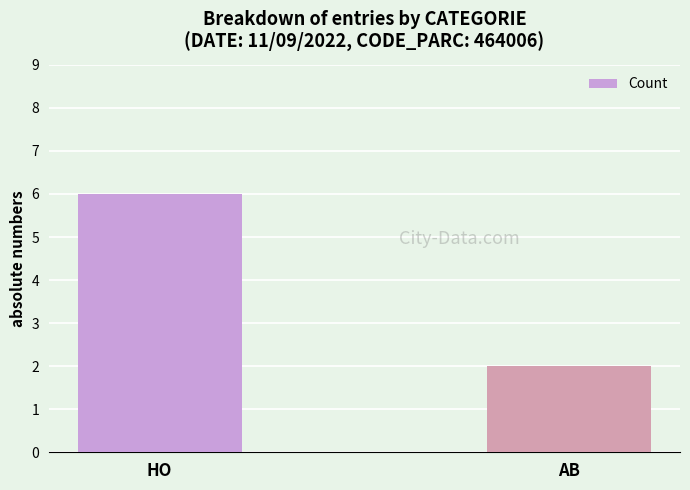

Between AB and HO, which is larger?

HO